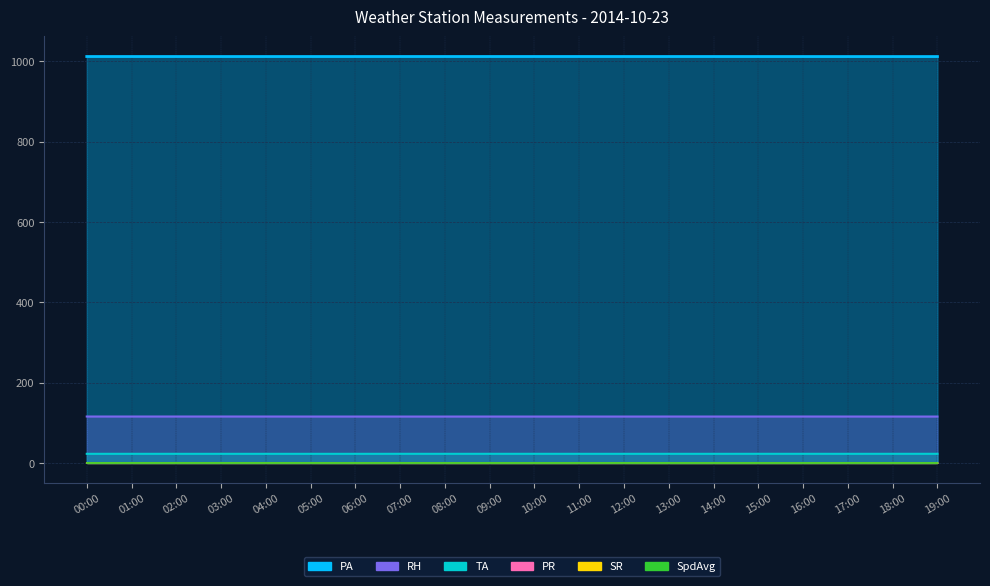

At which label is PA closest to 1011?

17:00